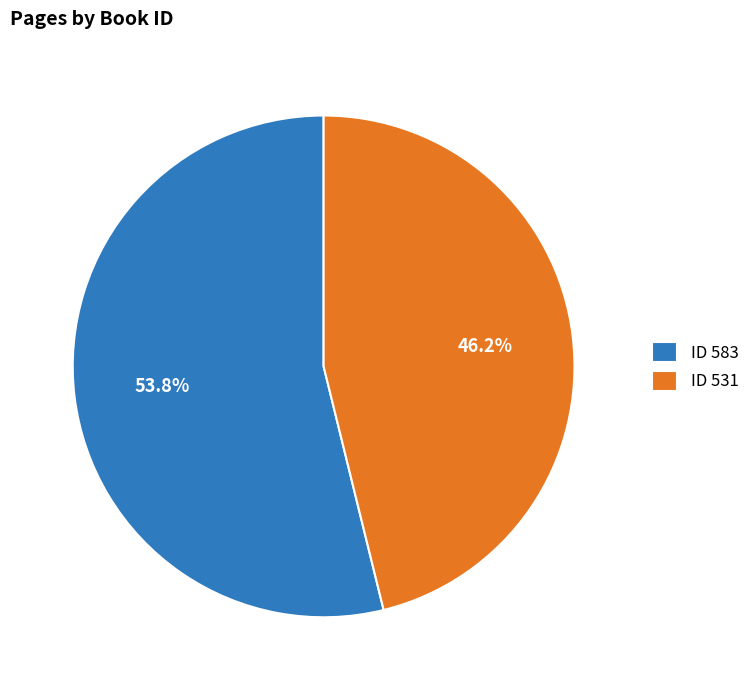

Count the number of slices in the pie.

2